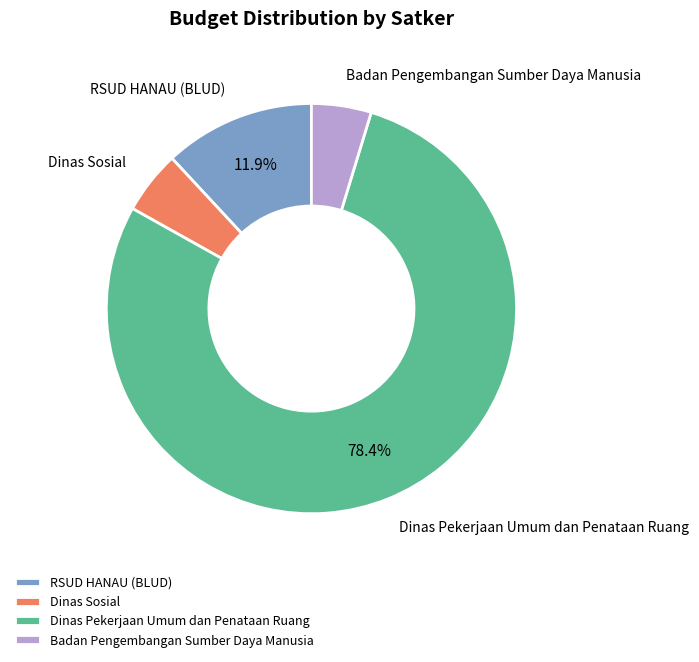

What is the majority slice?

Dinas Pekerjaan Umum dan Penataan Ruang